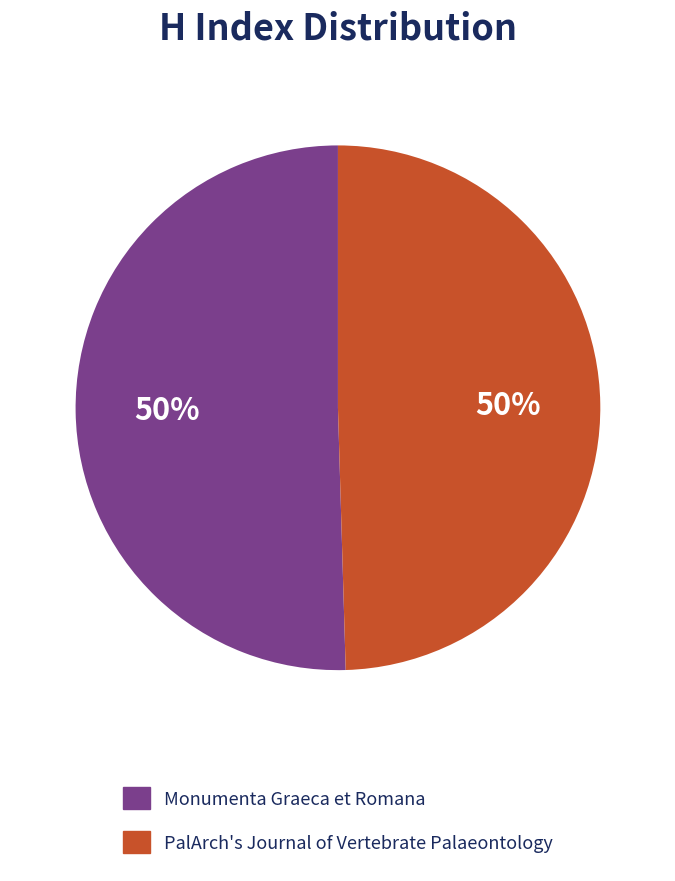

What percentage is the Monumenta Graeca et Romana slice, to the nearest percent?

50%